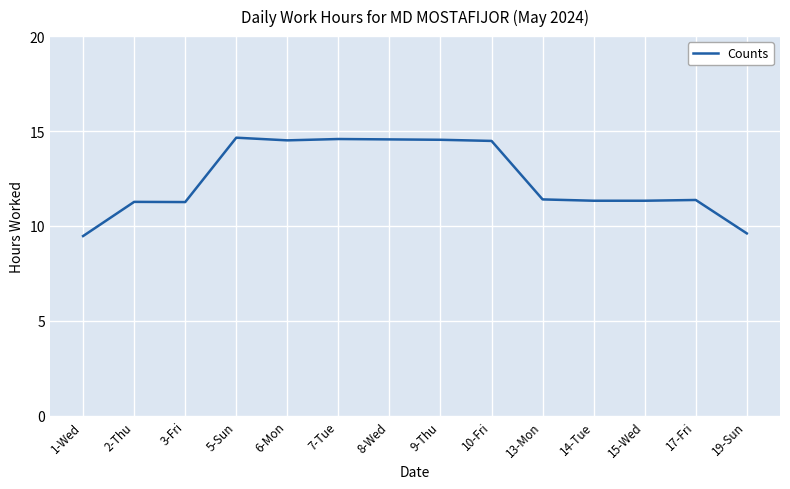

Between 7-Tue and 13-Mon, which is larger?

7-Tue